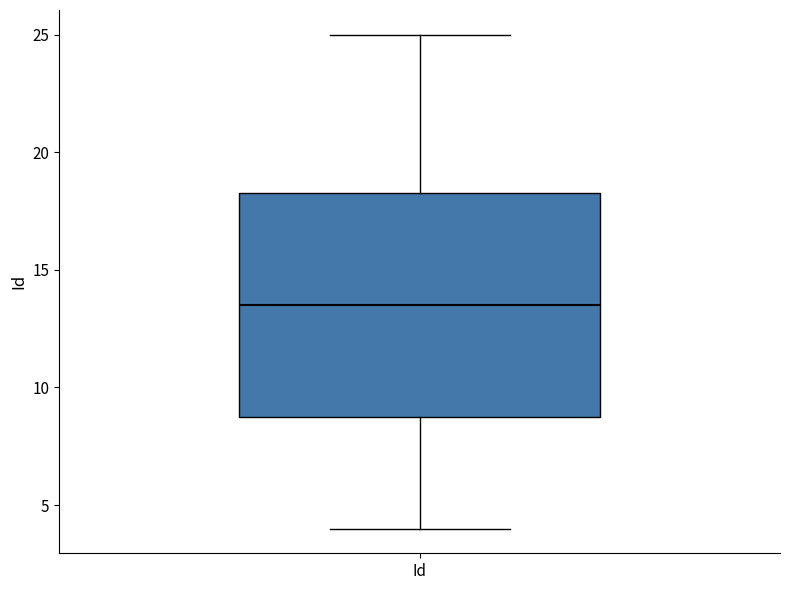

Transcribe this box plot: give where the median line is, the range the box spans, and where the two whiskers end, as read against the y-axis. The values are not printed on the chart, so give them approximately, as read against the axis.

median 13.5, box 9.0 to 18.5, whiskers 4.0 to 25.0